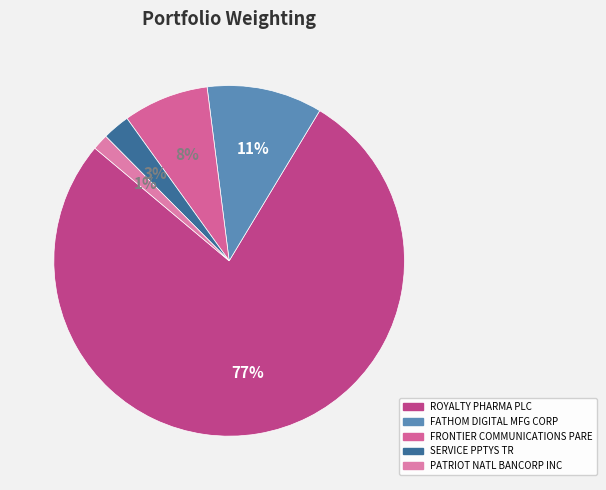

To the nearest percent, what percentage of the pie is FATHOM DIGITAL MFG CORP?

11%